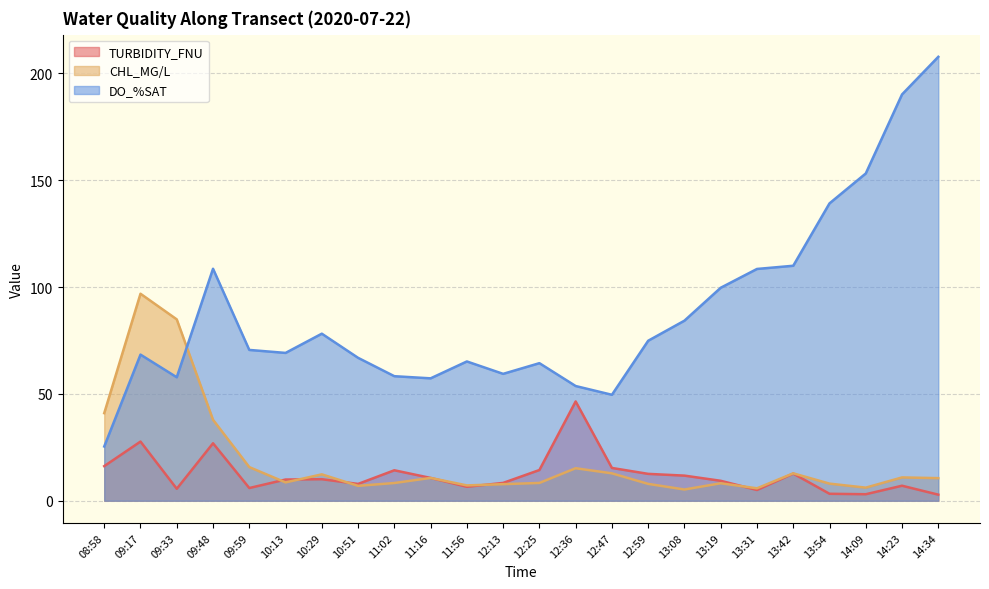

Where does the DO_%SAT series first go above 70?

09:48